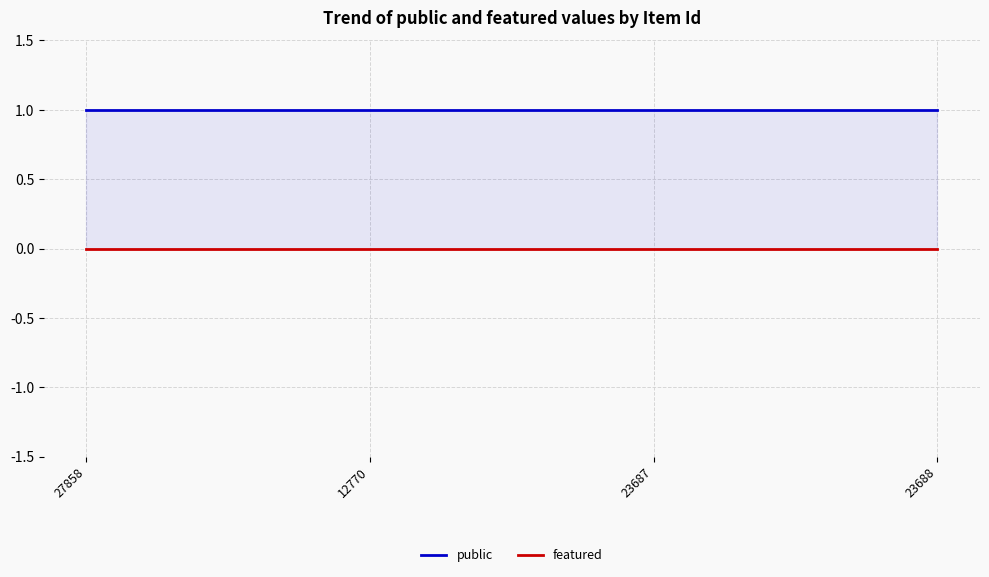

Reading left to right, extract all data points from this chart.

public: 1	1	1	1
featured: 0	0	0	0